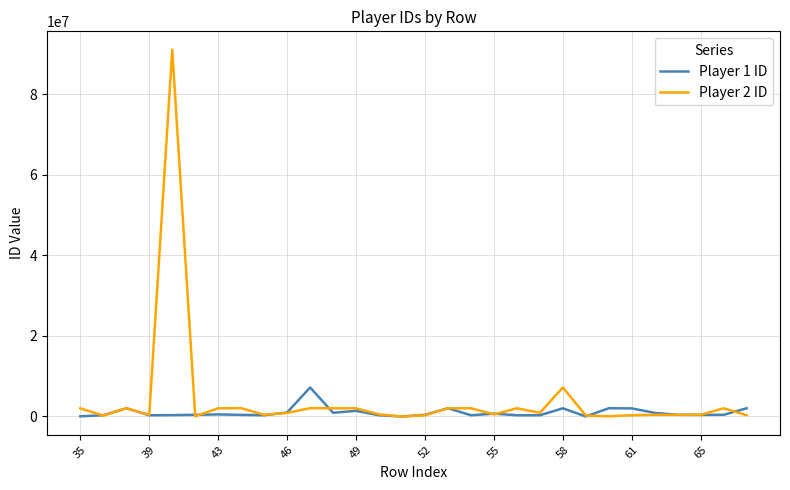

In Player 2 ID, how many points are lower than both neighbors (excluding endpoints)?

10